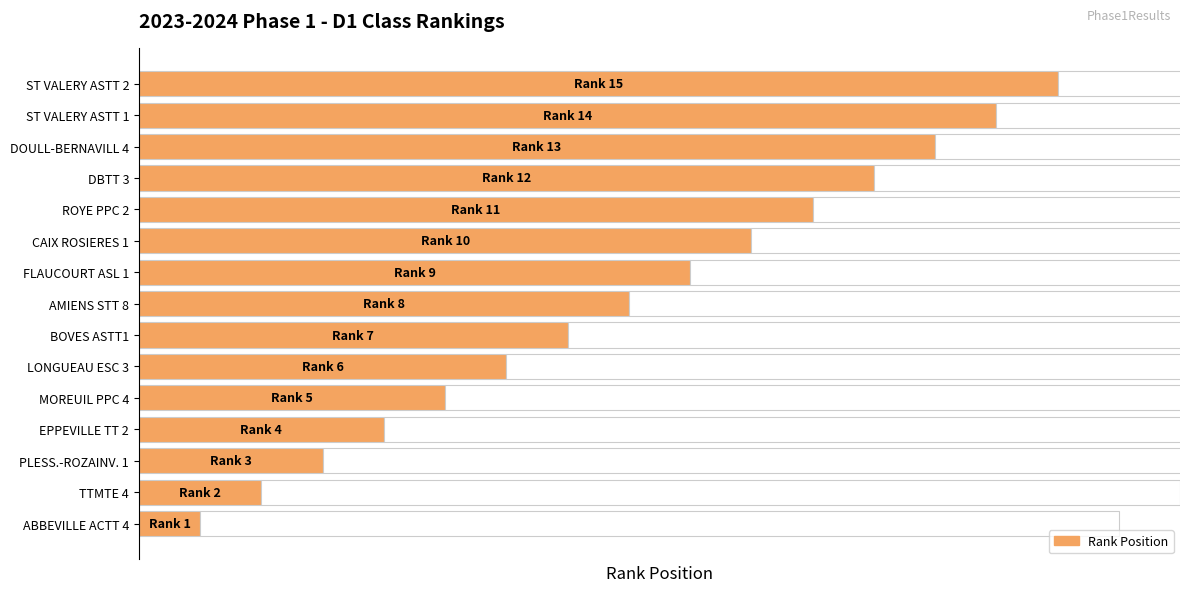

Which has a higher value, FLAUCOURT ASL 1 or ST VALERY ASTT 1?

ST VALERY ASTT 1